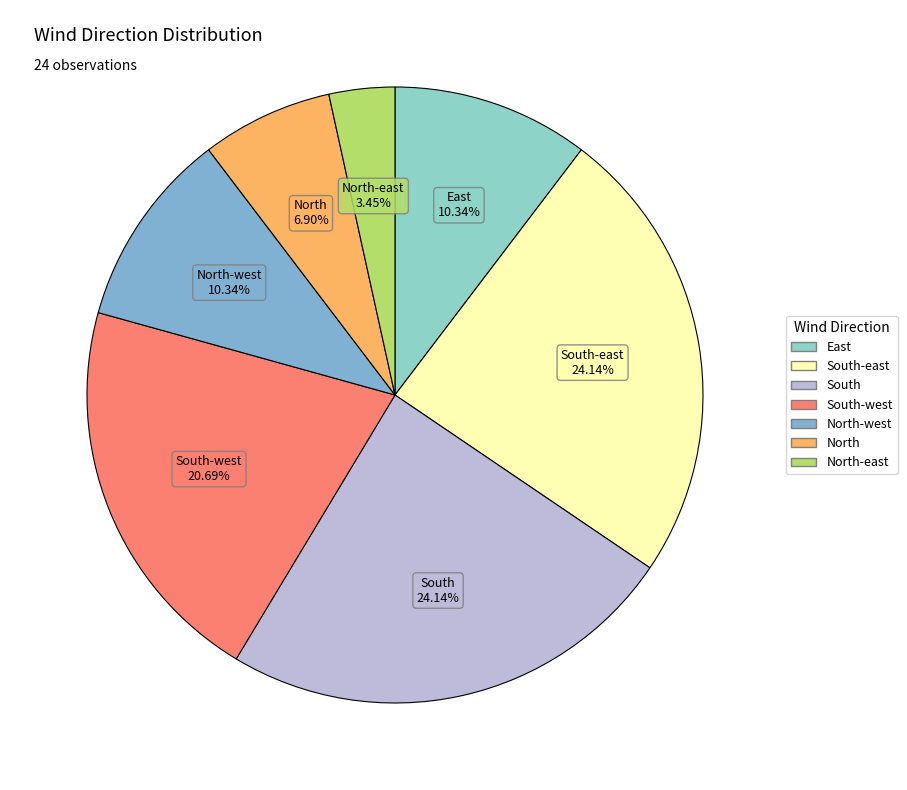

Count the number of slices in the pie.

7